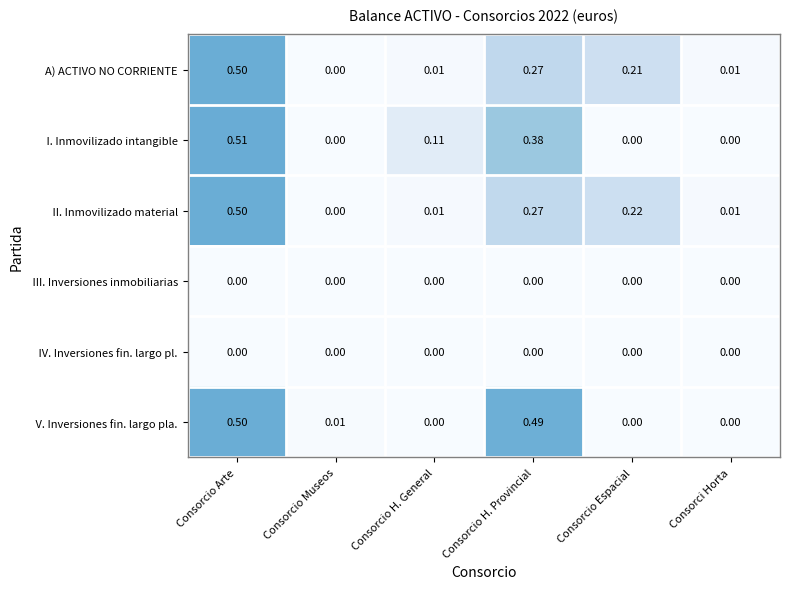

How many series are shown in this chart?

6